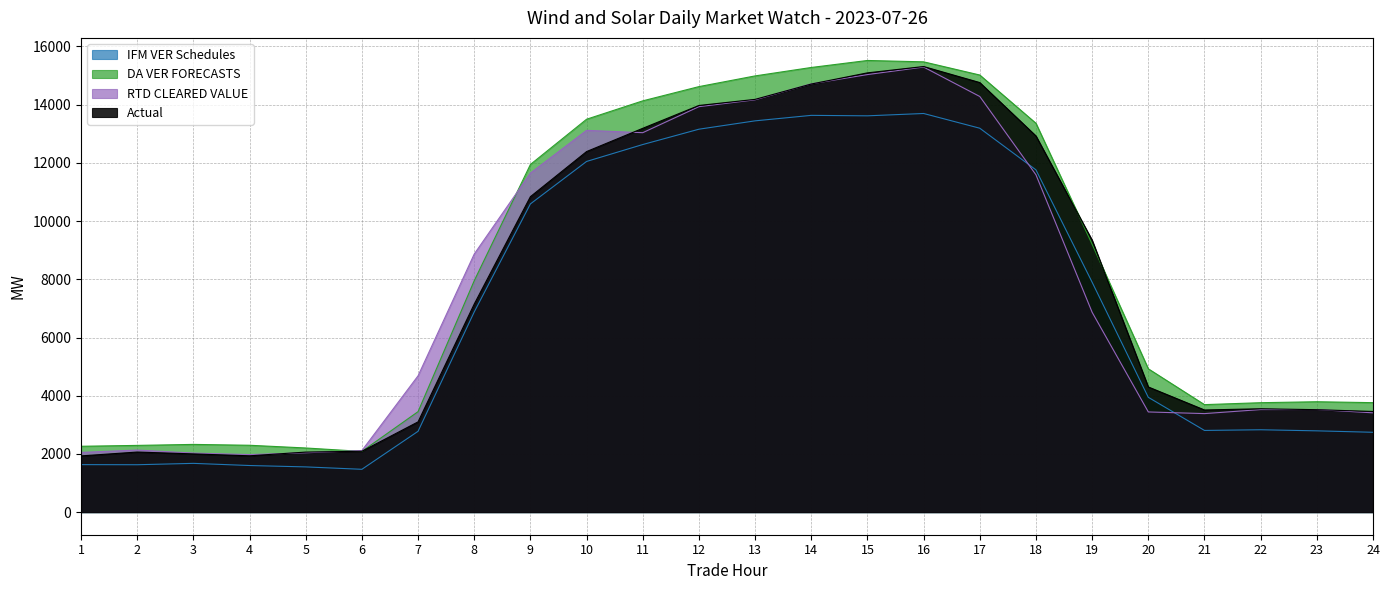

The value of DA VER FORECASTS at 6 is 1223.8. True or false?

False